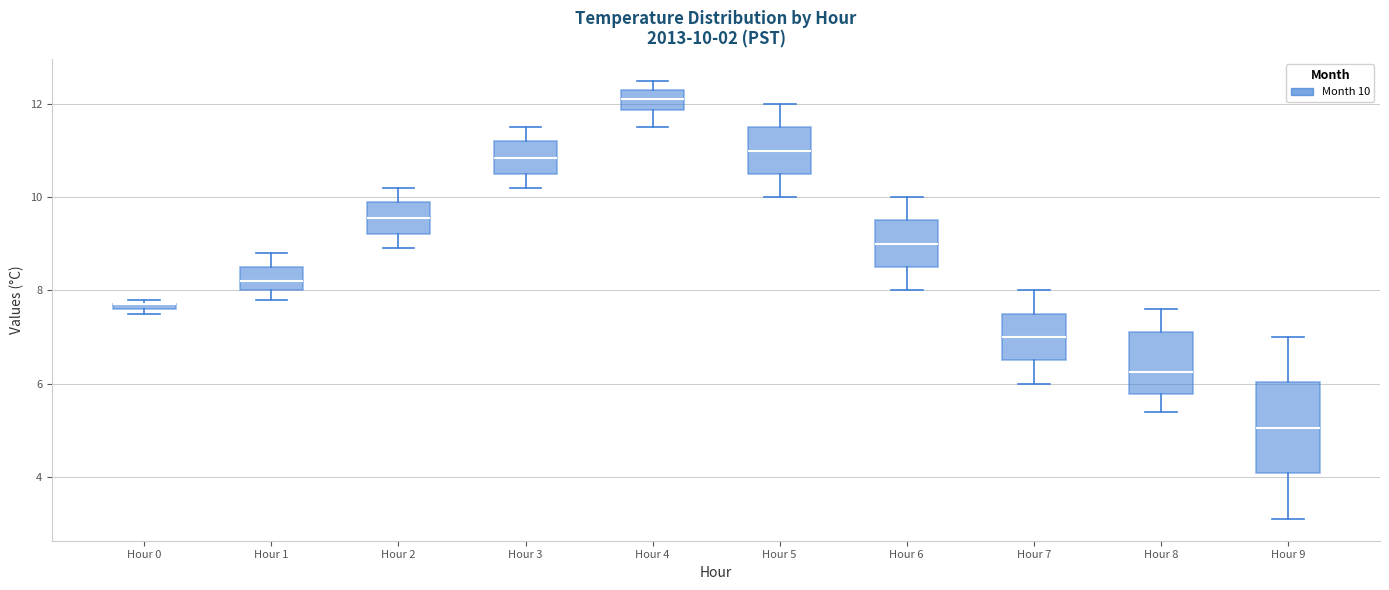

Which box is the tallest, from its lower edge to its upper edge?

Hour 9